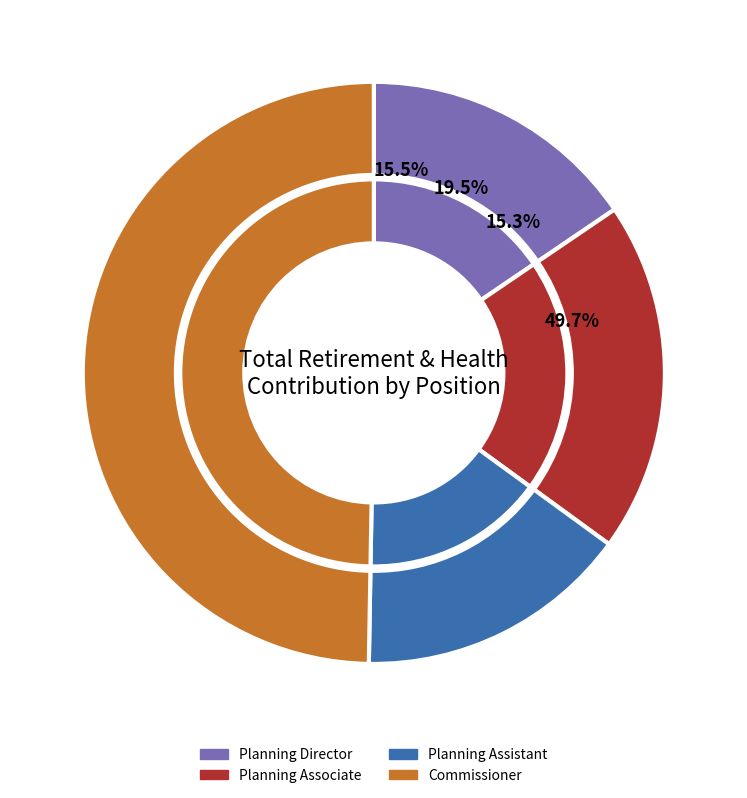

How many slices are in this pie chart?

4